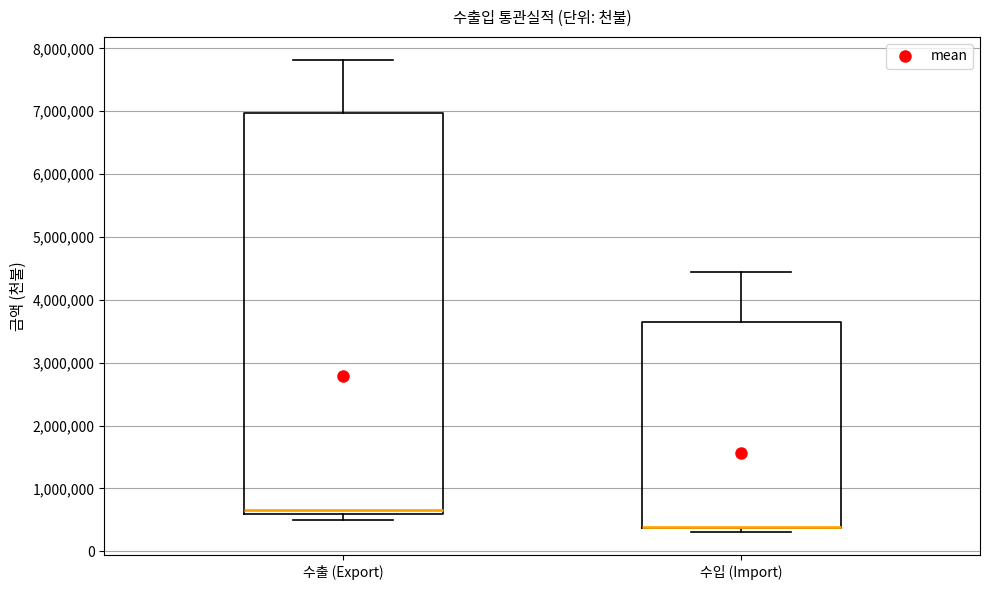

Reading left to right, read every box against the y-axis: the position of its median line, the range the box covers, and the ends of its whiskers. The values are not printed on the chart, so give them approximately, as read against the axis.

수출 (Export): median 600000 (just above the box's lower edge), box 600000 to 7000000, whiskers 500000 to 7800000
수입 (Import): median 400000 (drawn on the box's lower edge), box 400000 to 3600000, whiskers 300000 to 4400000